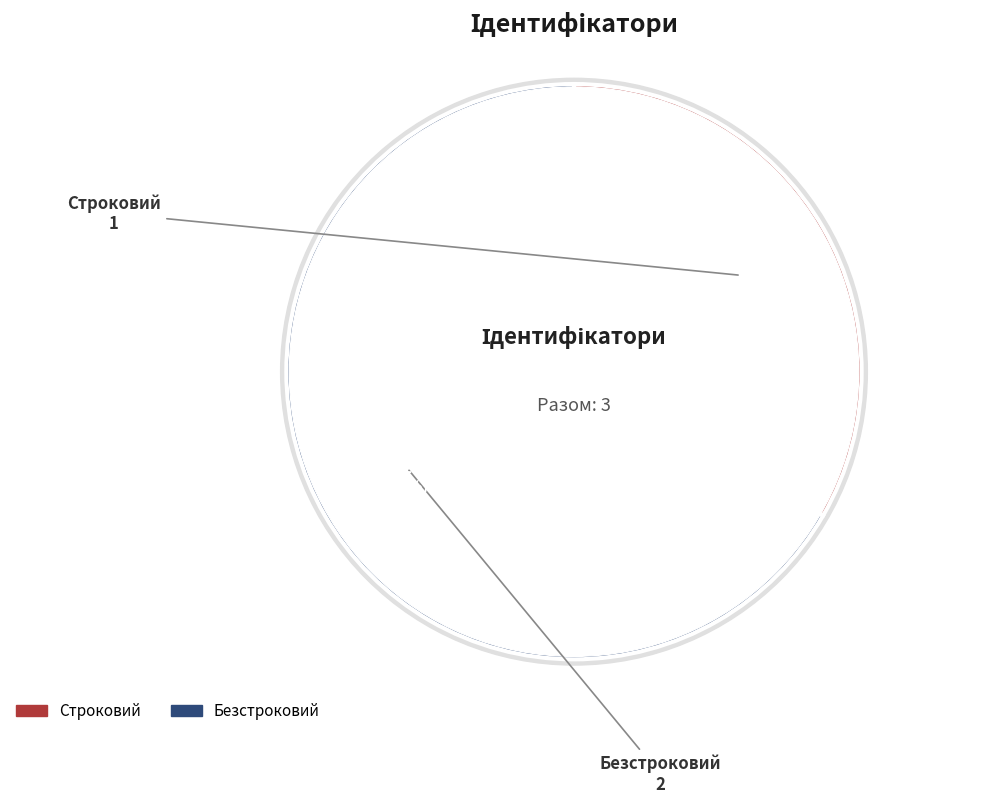

What portion of the pie excludes Безстроковий?

33.3%